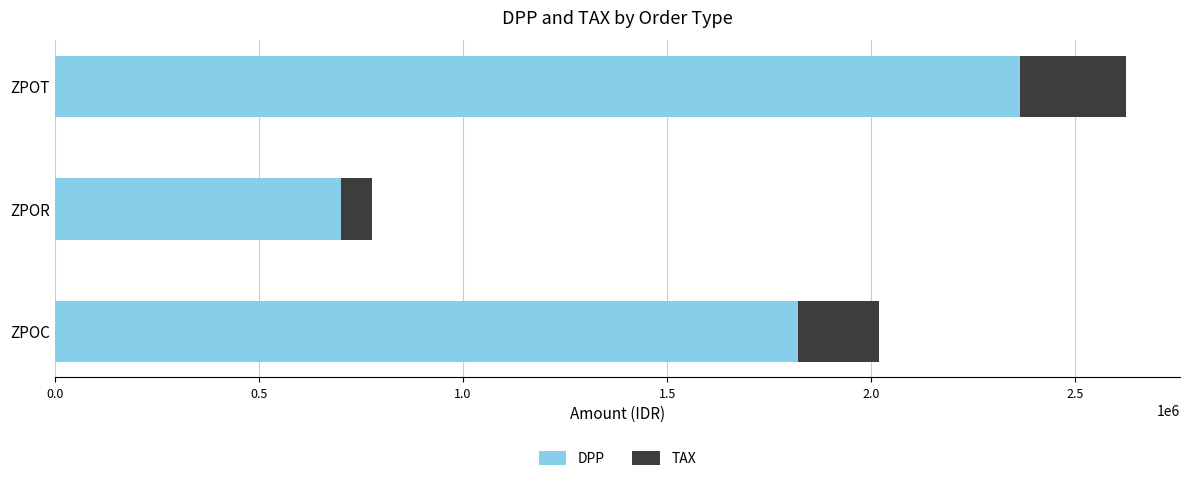

What is the difference between the DPP values at ZPOC and ZPOR?

1119107